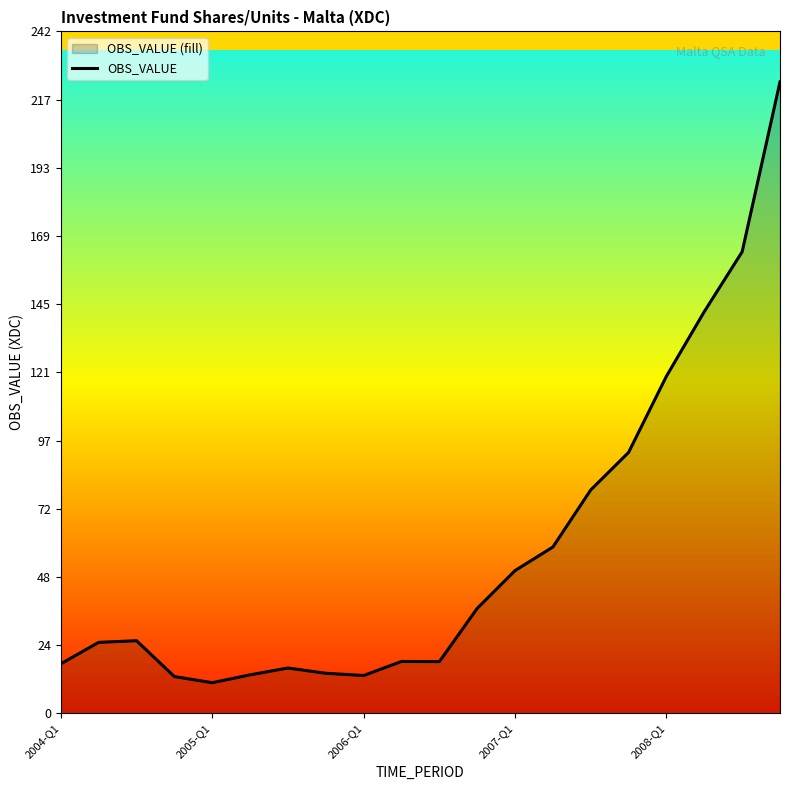

What is the difference between the maximum and minimum values?

212.9